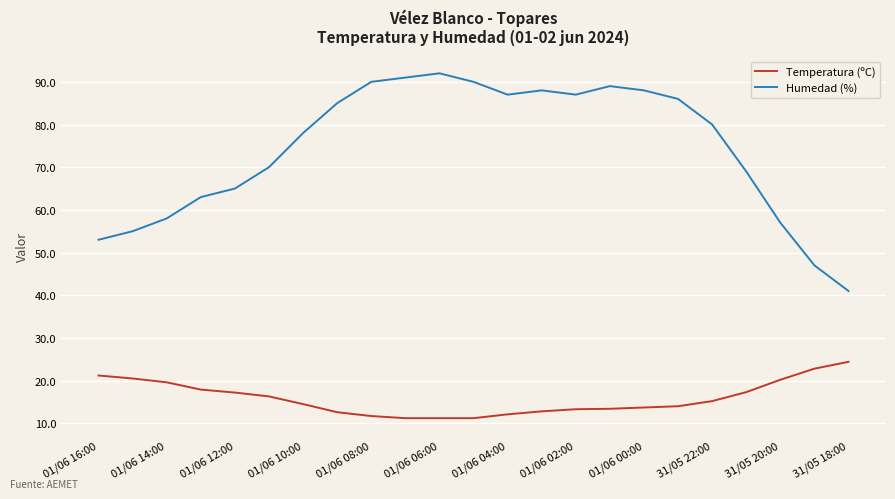

List the series in order of their overall mean, highest first.

Humedad (%), Temperatura (ºC)